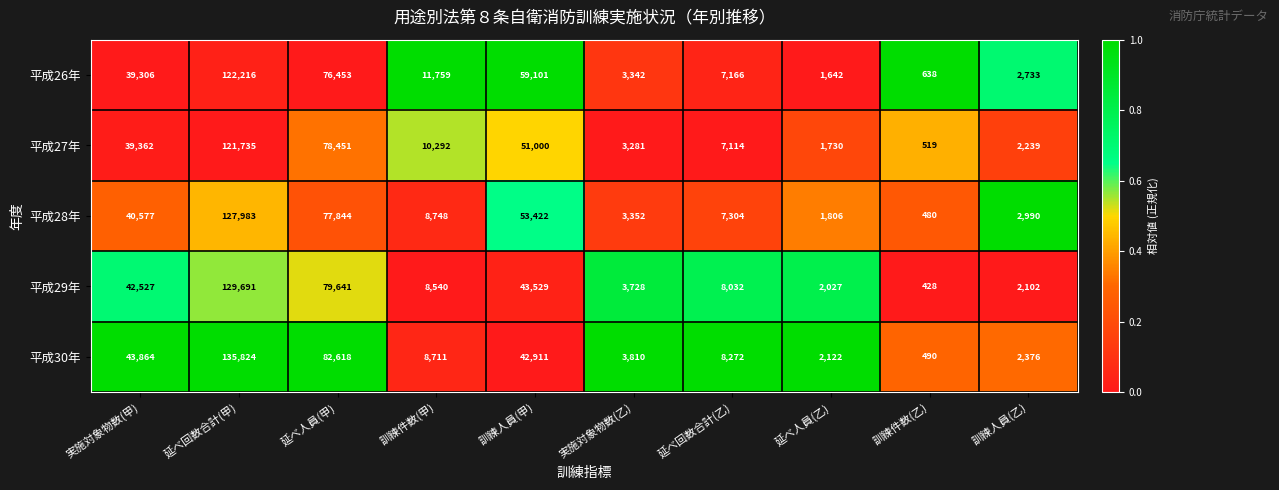

What is the maximum value for 平成29年?

129691